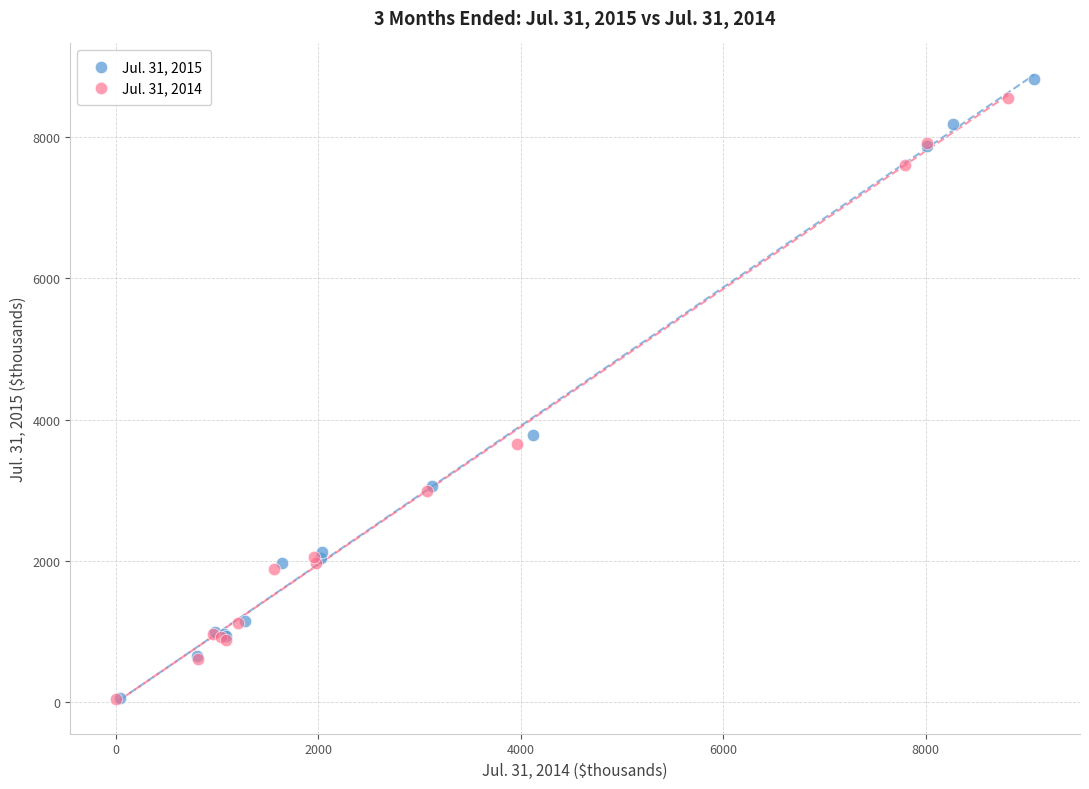

Which series has the largest Y range (max minus min)?

Jul. 31, 2015